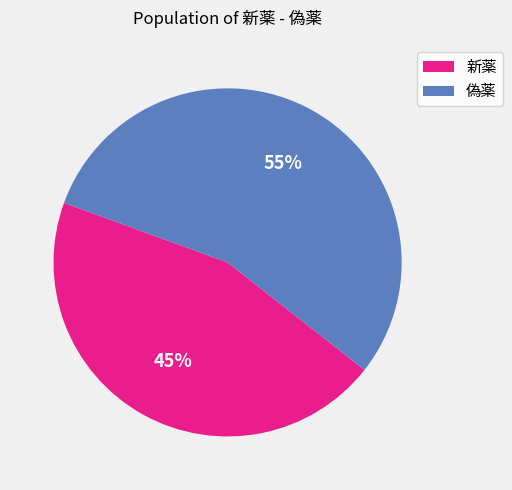

Which has a higher value, 偽薬 or 新薬?

偽薬